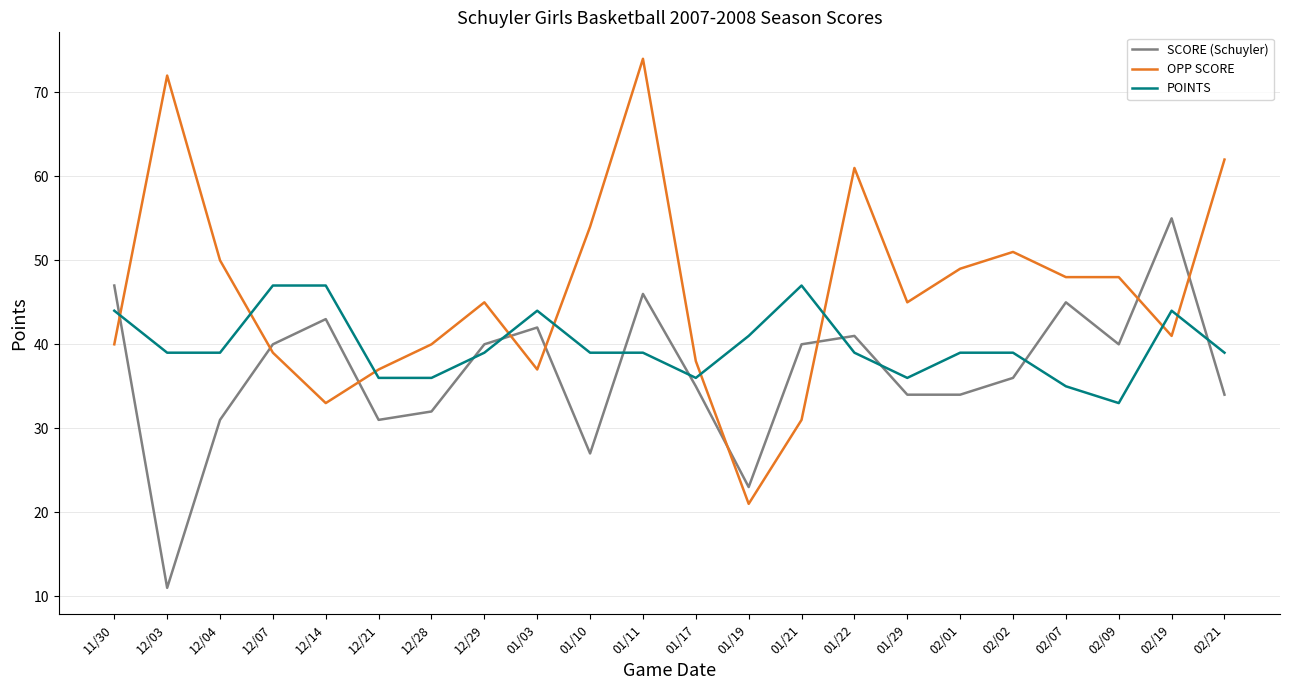

Which category has the highest value in the SCORE (Schuyler) series?

02/19